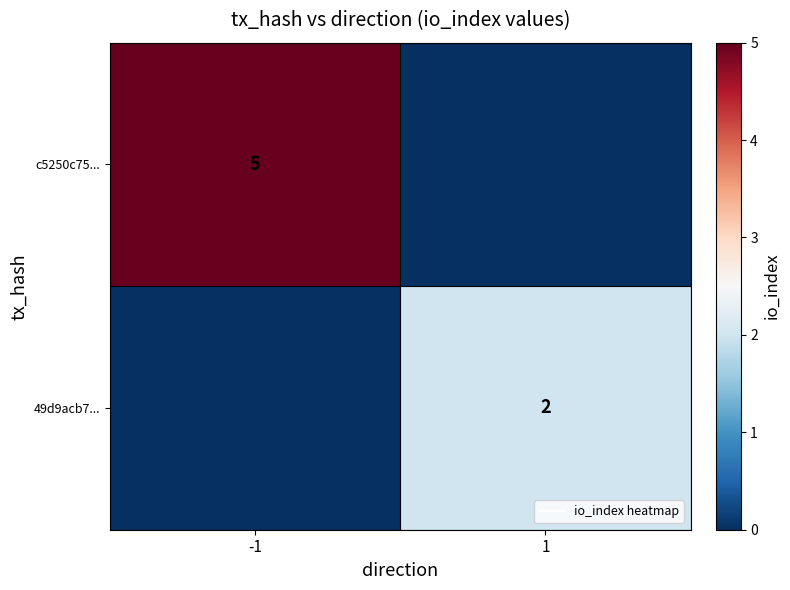

At how many categories does at least one series exceed 0?

2